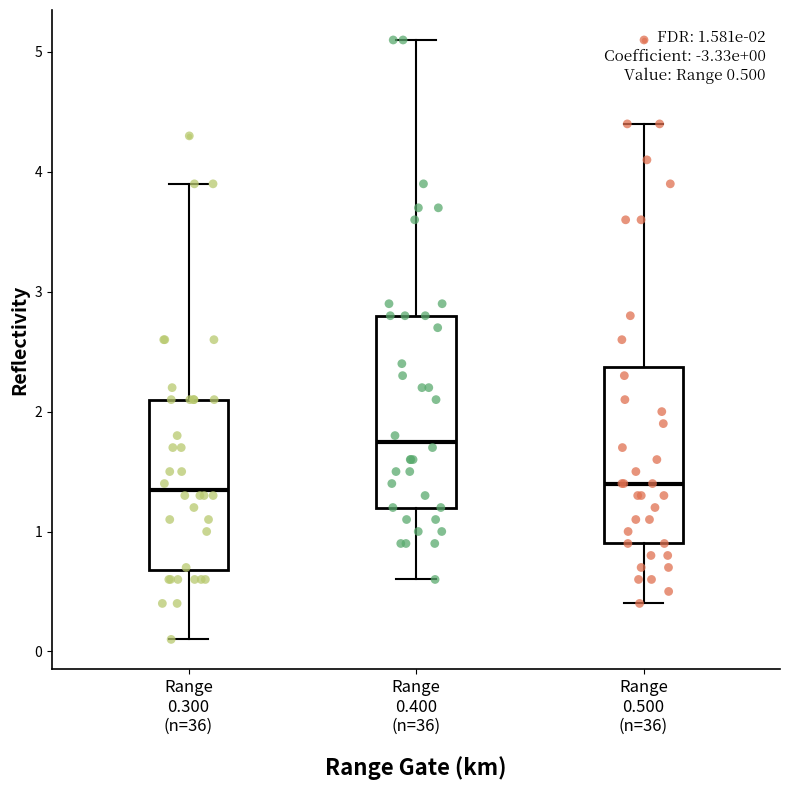

Comparing the boxes themselves (not the whiskers), which one is the tallest?

Range 0.400 (n=36)